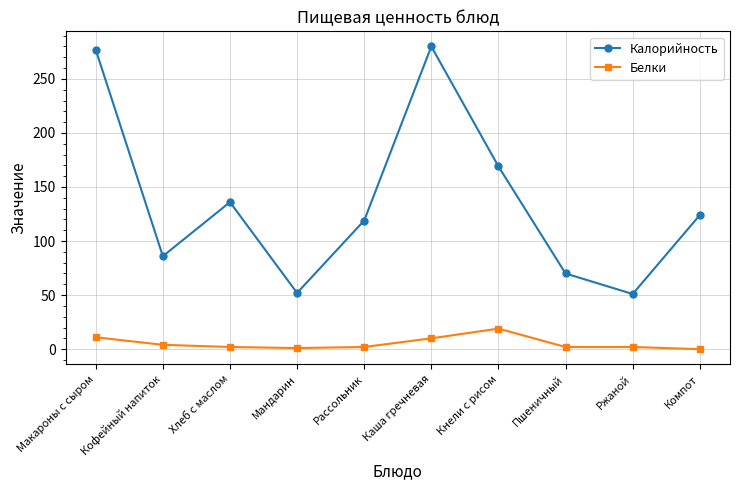

How many lines are shown in the chart?

2